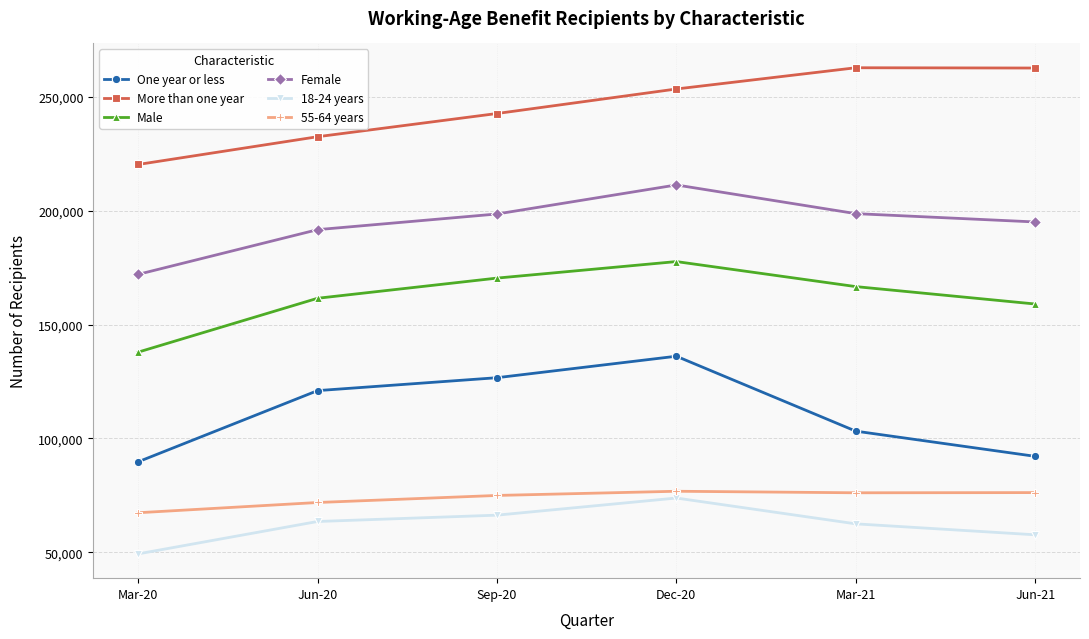

What is the total value across all series at Jun-20?

841977